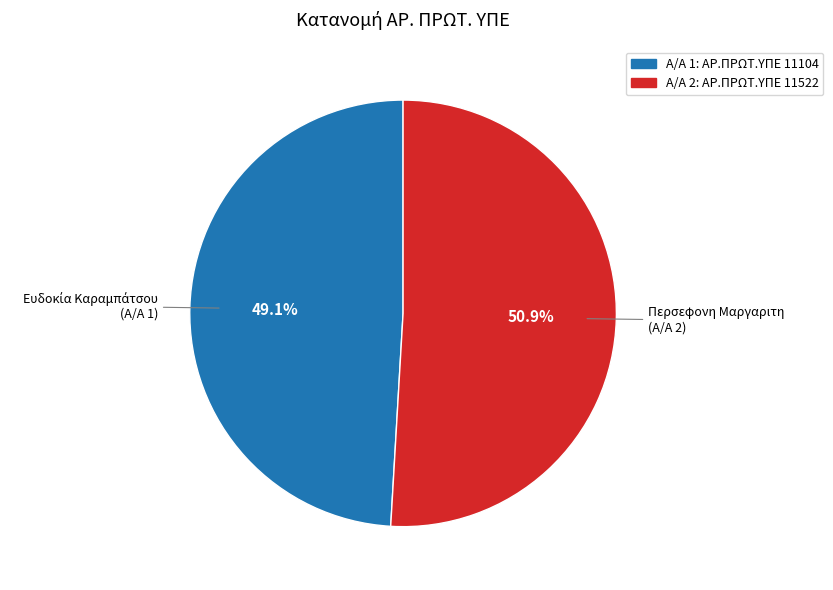

Does any single category account for the majority?

Yes